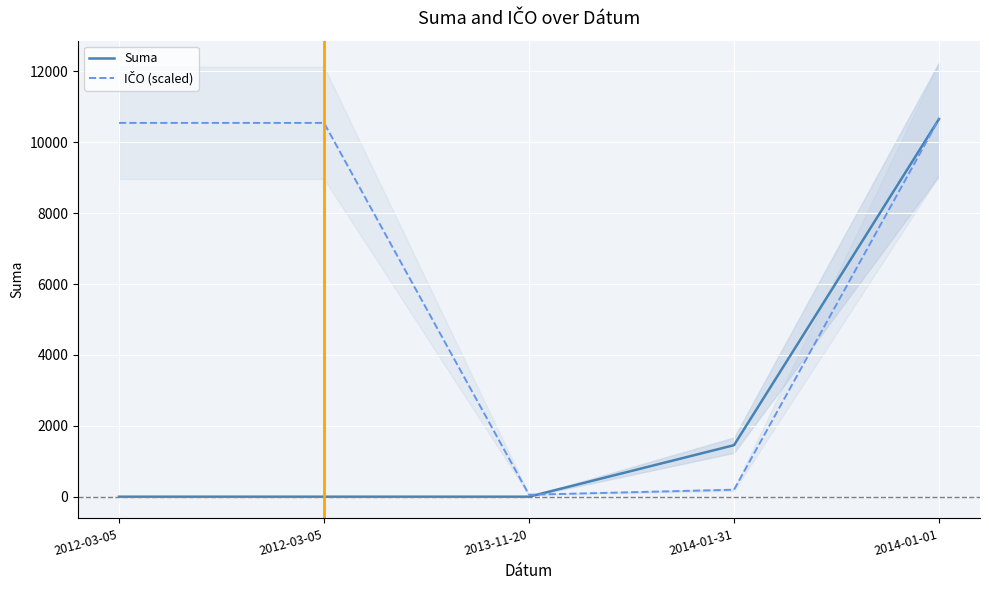

Rank the series at 2014-01-31 from lowest to highest value.

IČO (scaled), Suma